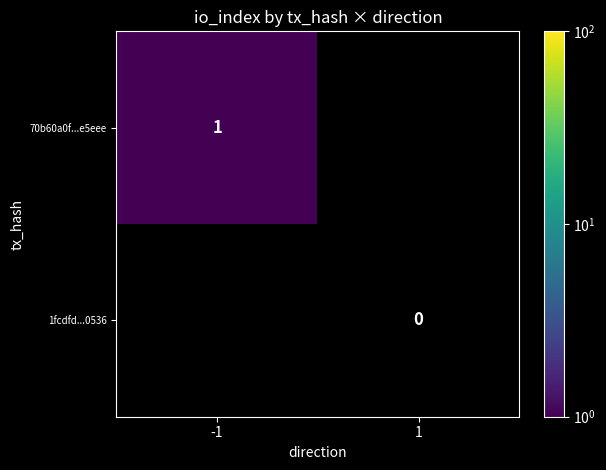

True or false: 70b60a0f...e5eee has a value of 0 at -1.

False